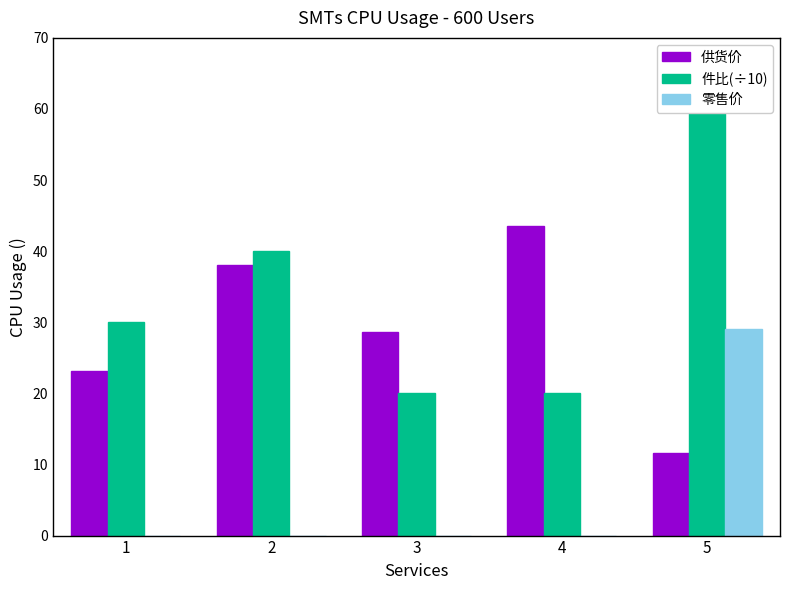

At which category is the sum across all series the highest?

5